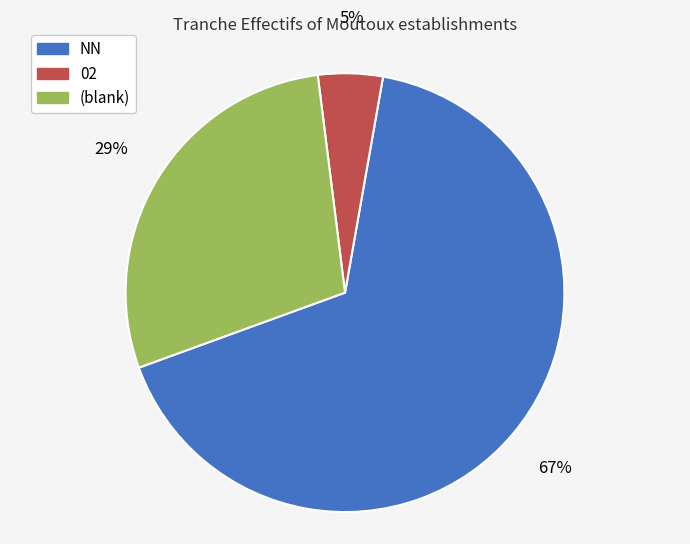

What is the smallest slice in the pie chart?

02